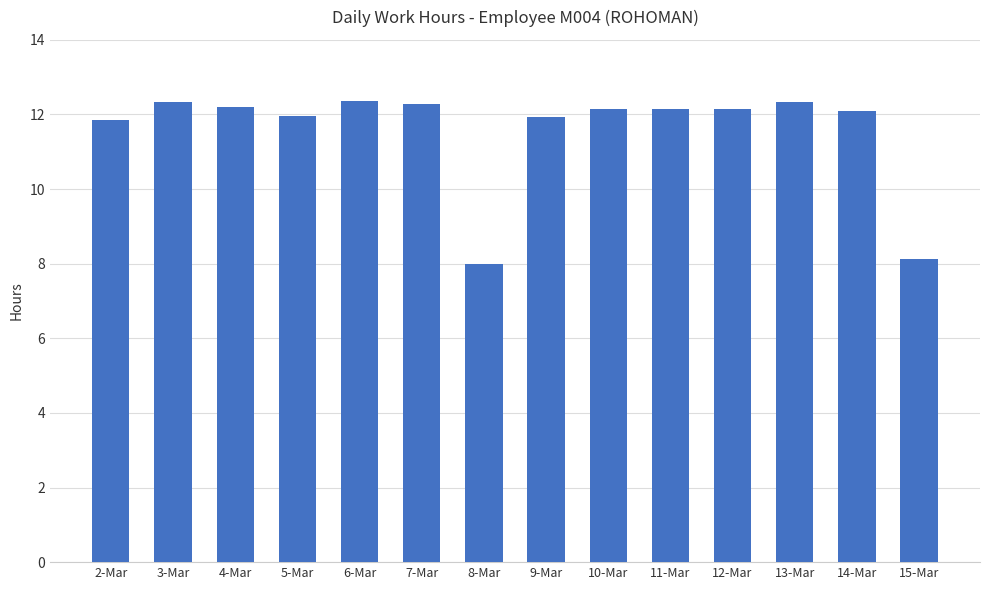

What position from the left is 15-Mar?

14